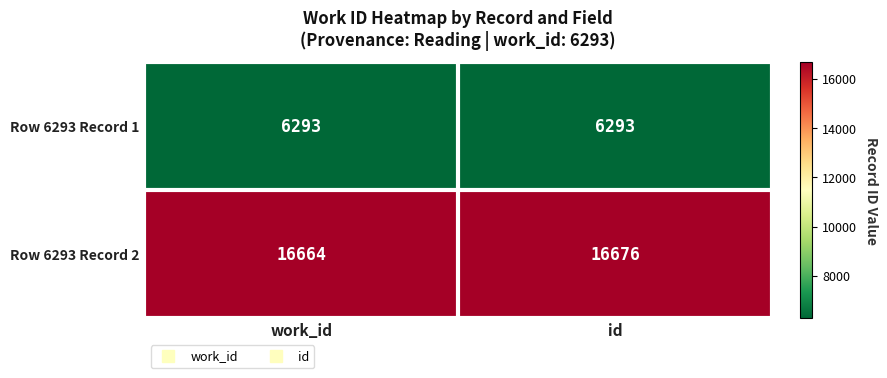

What is the greatest value displayed?

16676